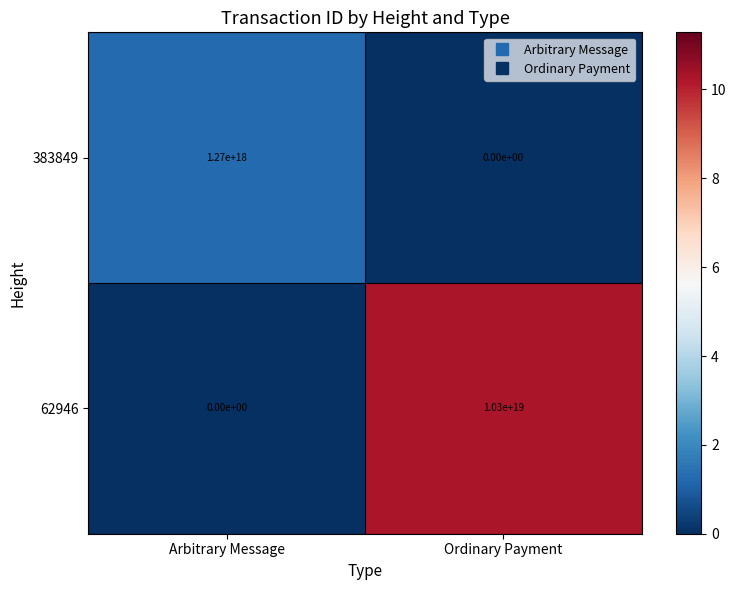

Where is 62946 nearest to the value 5150000000000000000?

Arbitrary Message